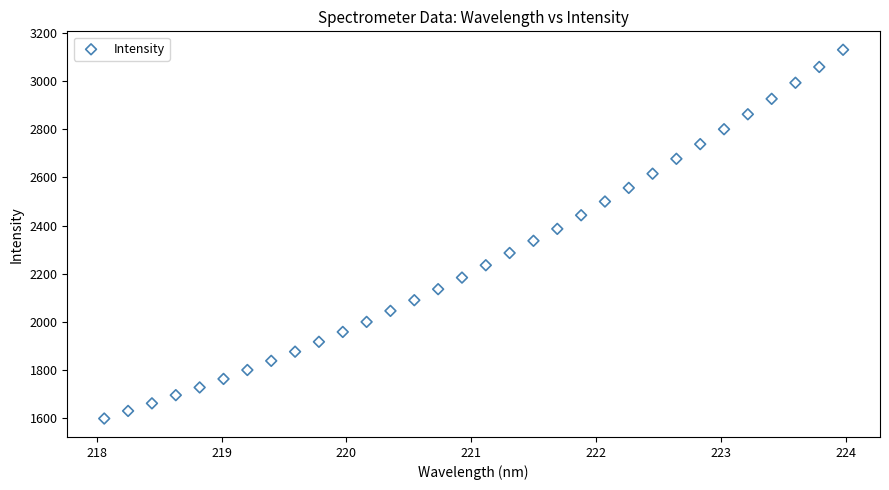

What is the range of Y values (max minus min)?

1533.2